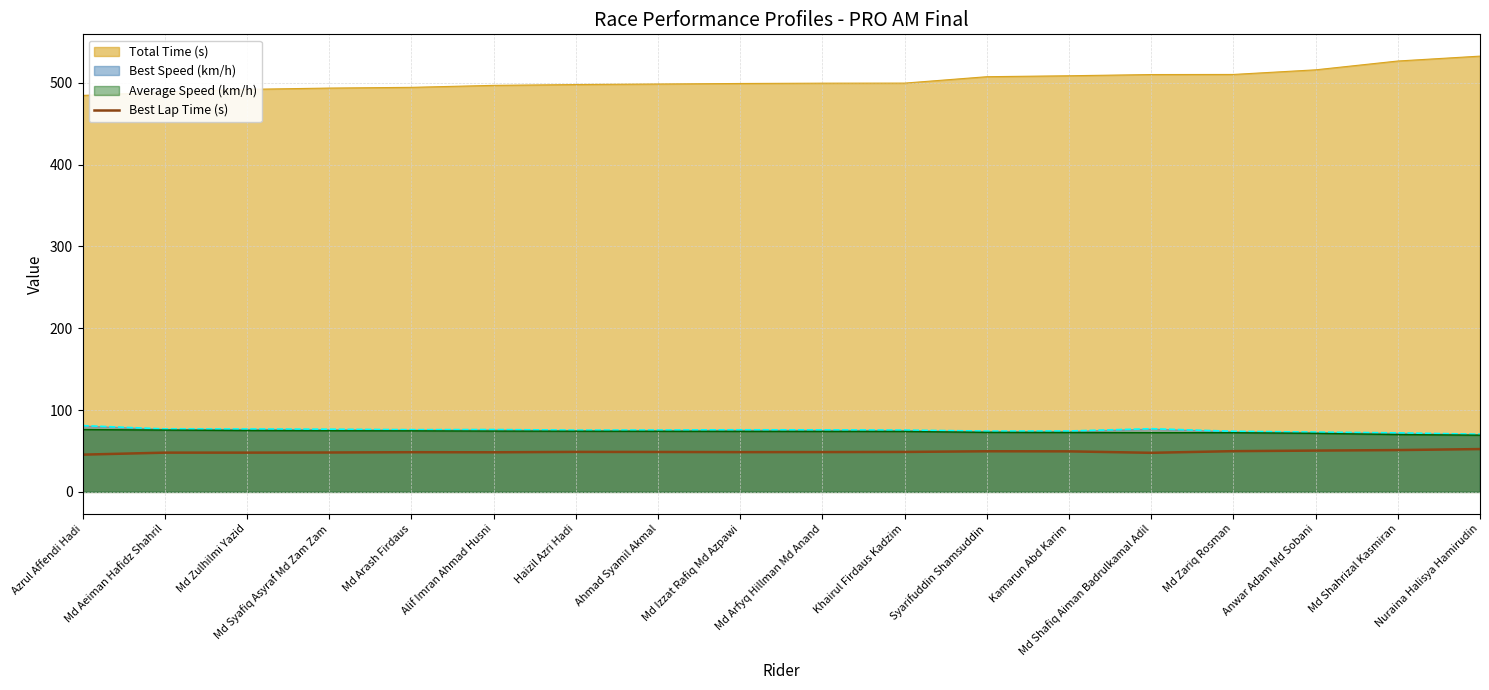

True or false: the data shows 74.3 at Md Arash Firdaus.

False